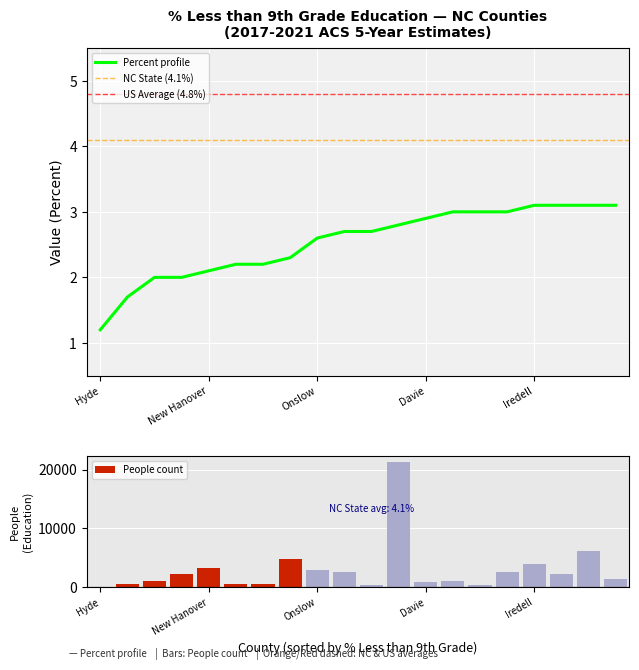

Which series has the largest range (max minus min)?

people